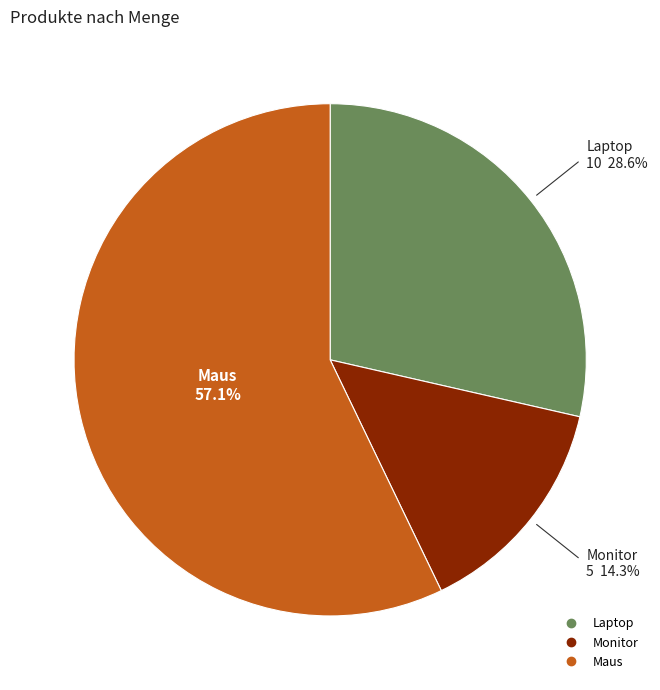

The Maus slice represents 57% of the pie. True or false?

True